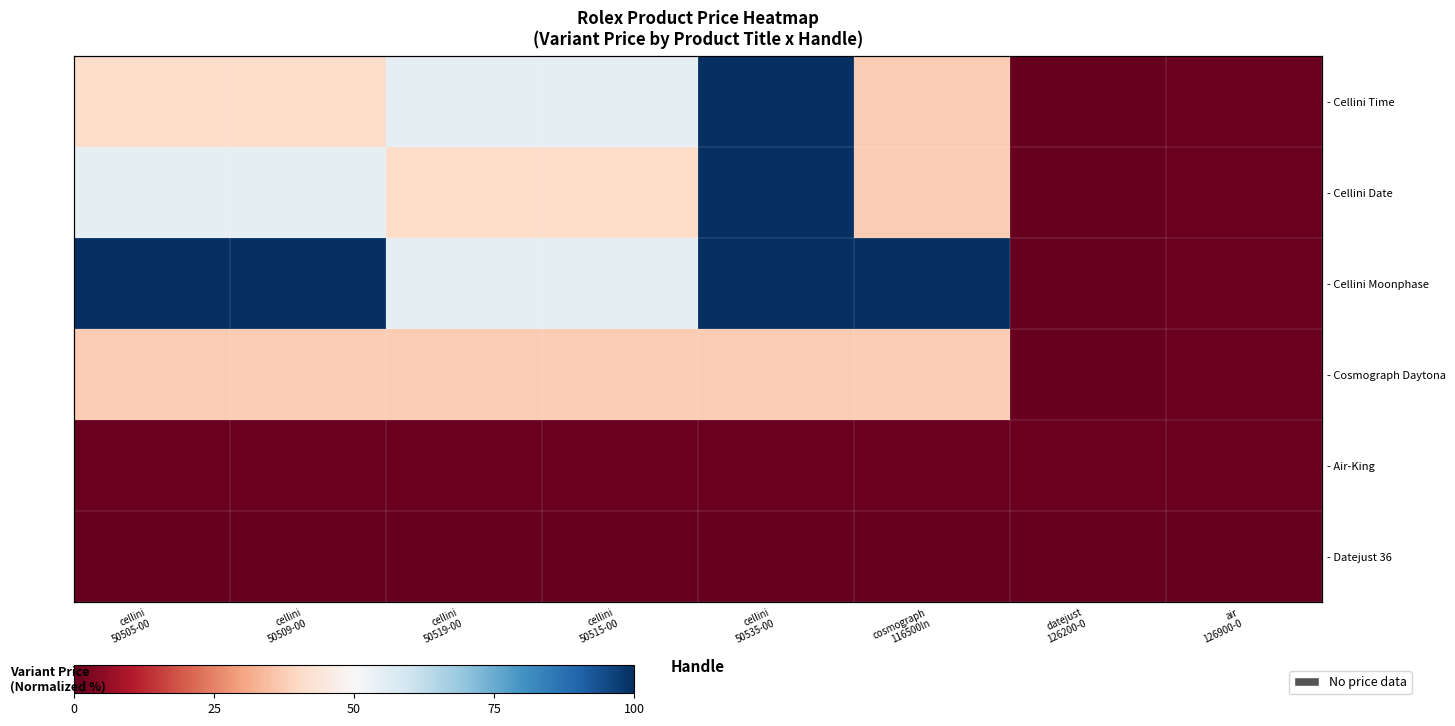

Which label corresponds to the smallest value in the chart?

datejust
126200-0